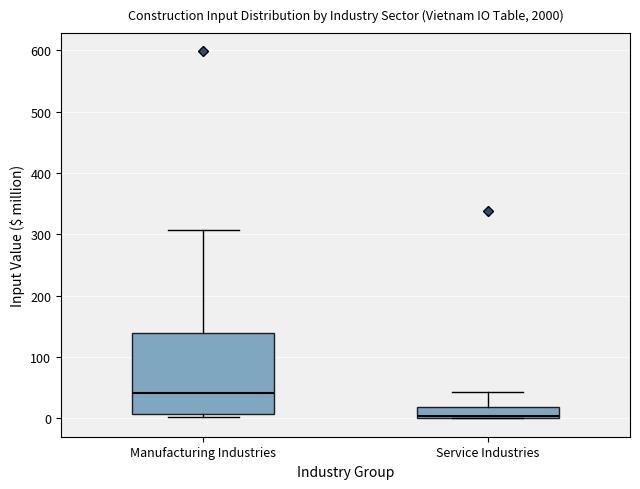

Comparing the boxes themselves (not the whiskers), which one is the tallest?

Manufacturing Industries